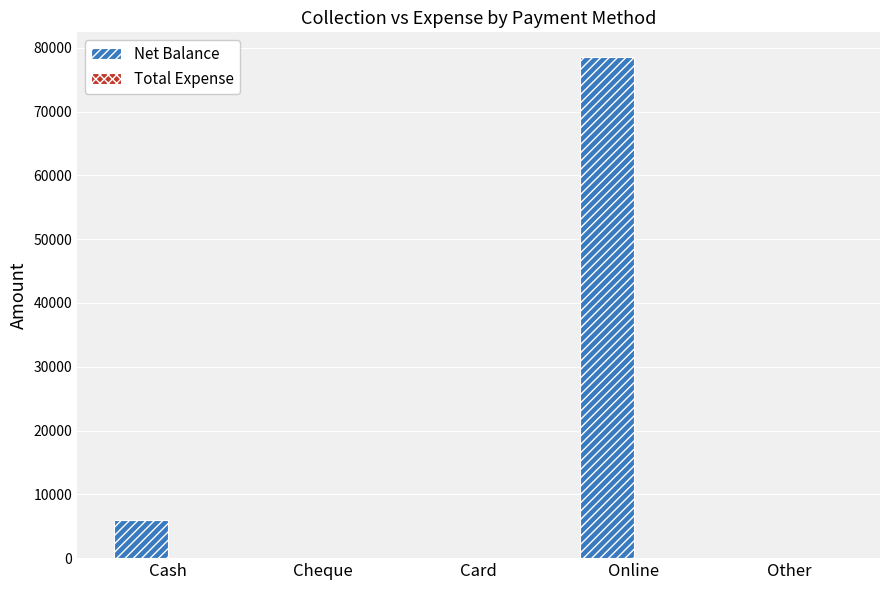

What is the sum of the values at Online and Card?

78500